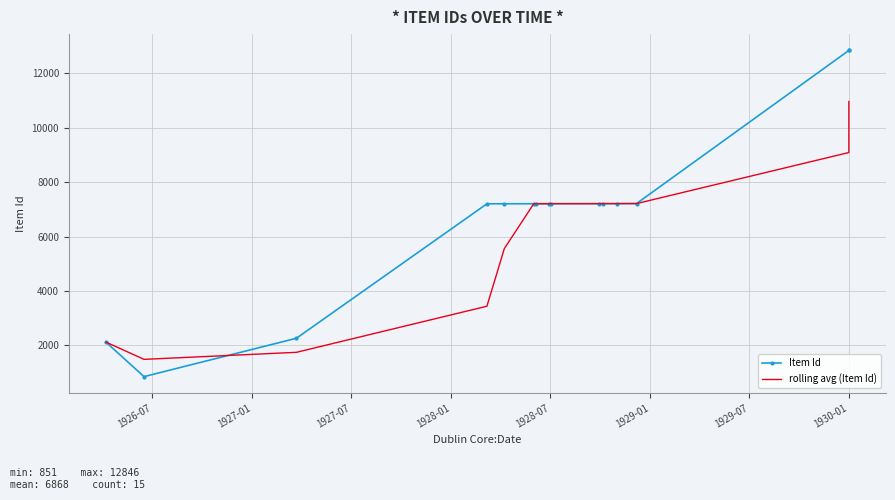

At which category is the sum across all series the highest?

1930-01